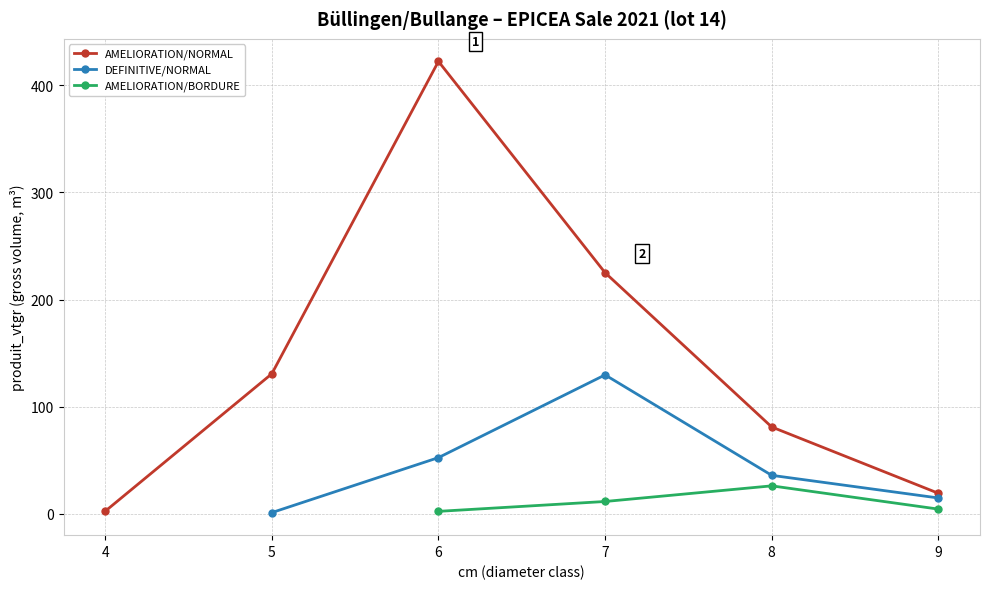

What is the value of the AMELIORATION/NORMAL point at the 5th from the left?

81.0